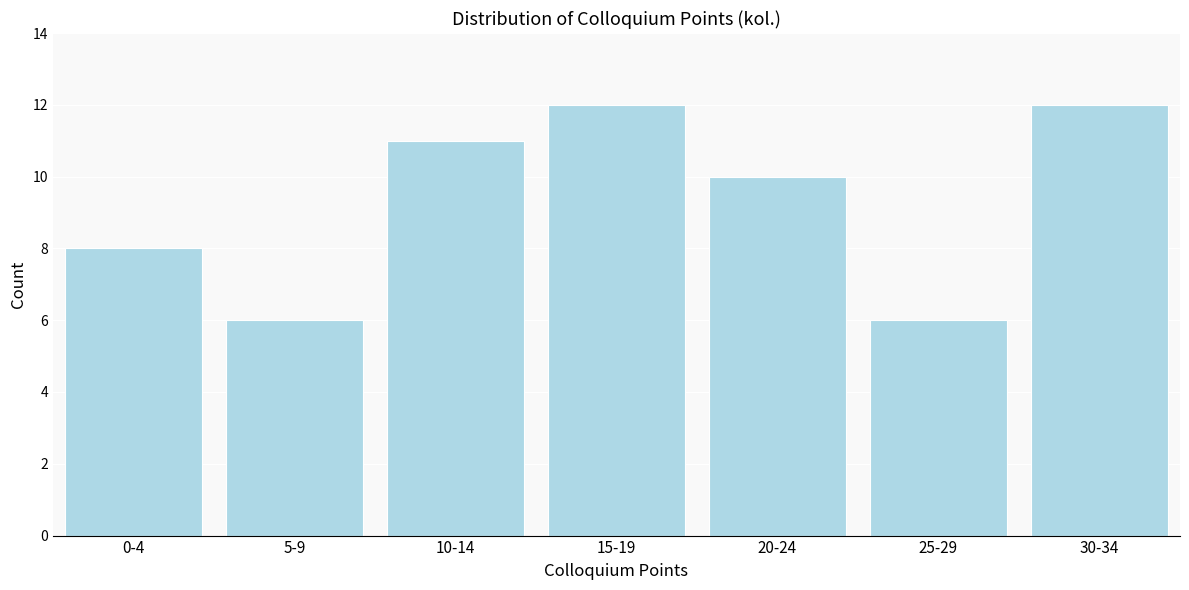

Reading left to right, what are all the values shown in this chart?

8	6	11	12	10	6	12